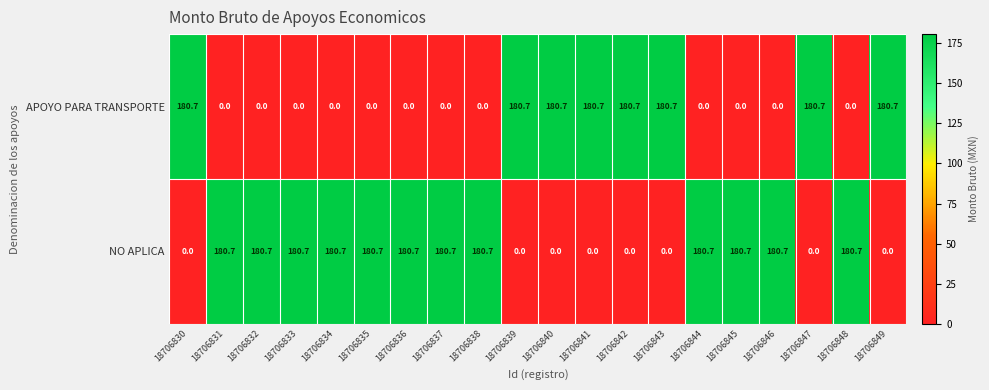

Rank the series by their average value, from highest to lowest.

NO APLICA, APOYO PARA TRANSPORTE